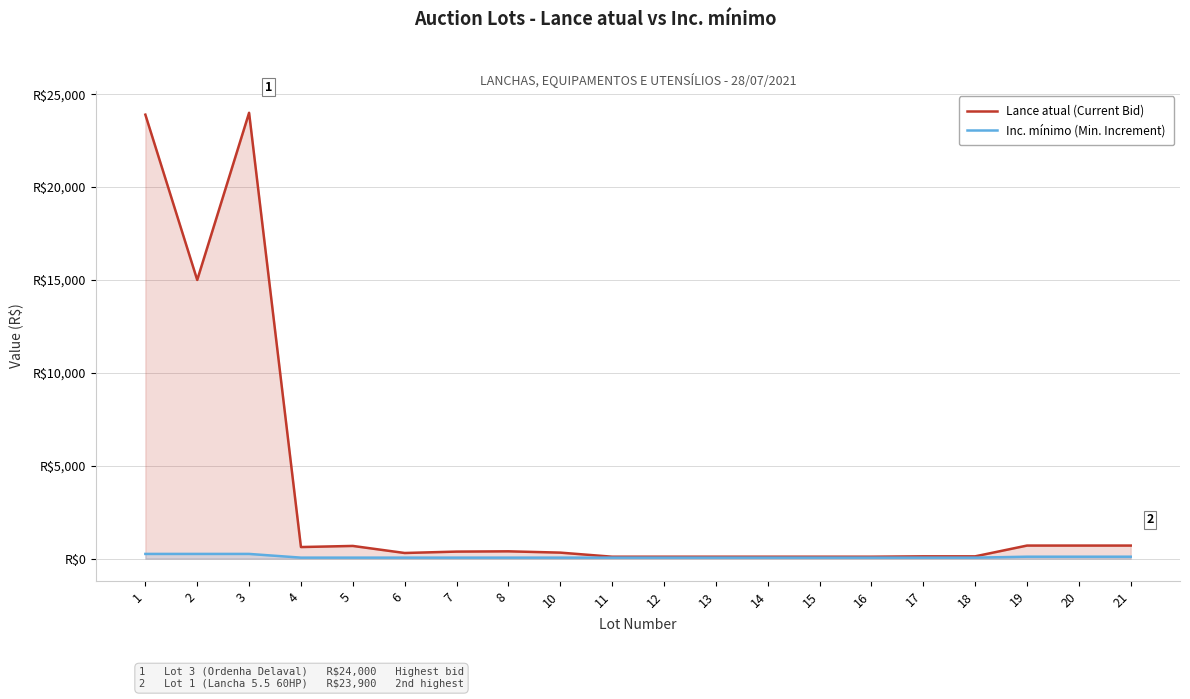

Read the Inc. mínimo (Min. Increment) value at 14, to the nearest 5.

50